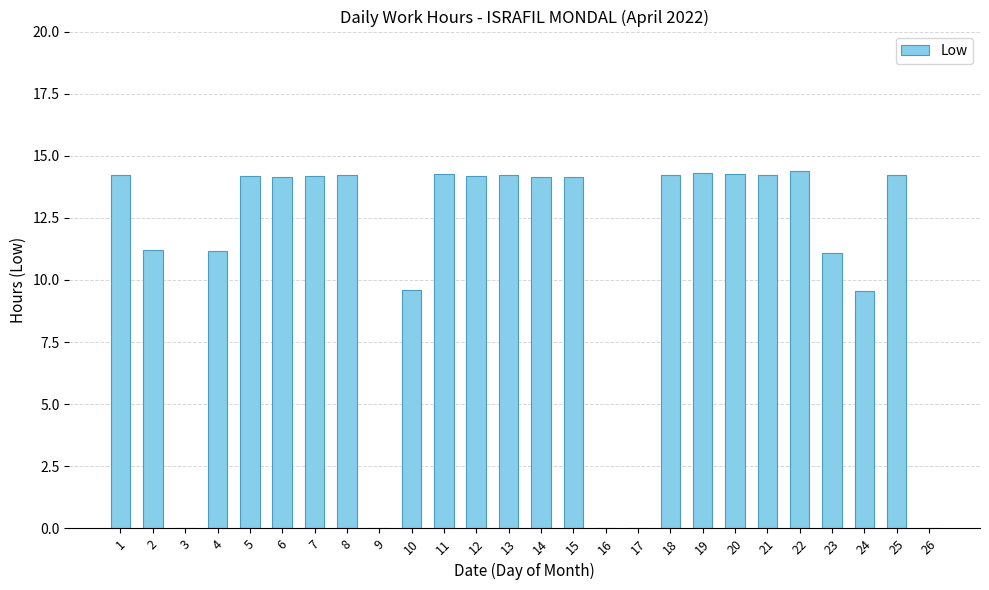

The chart shows a value of 18.9 at 4. True or false?

False